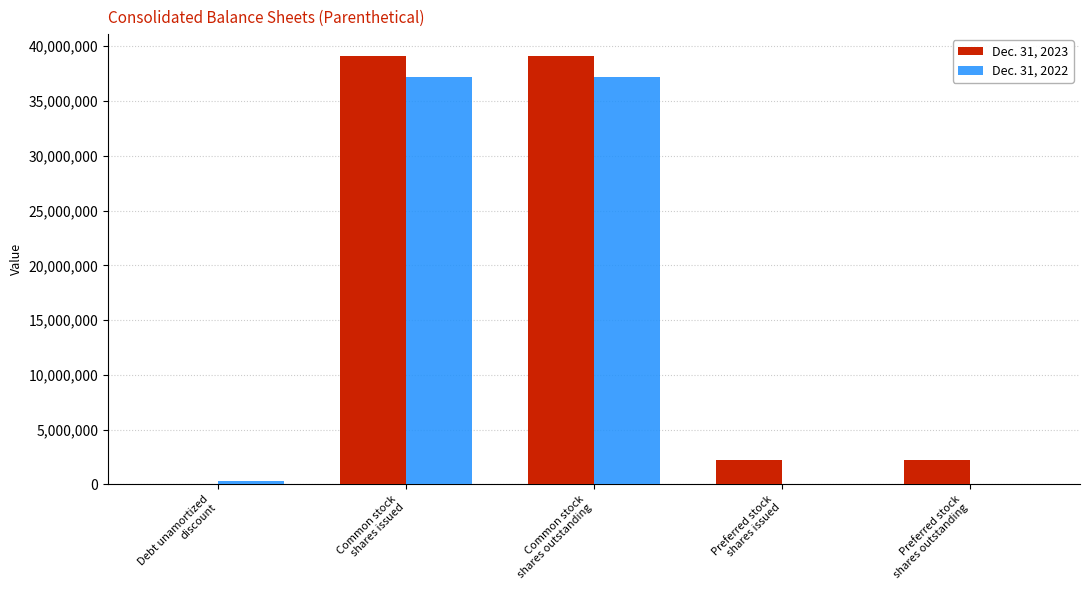

Is it true that Dec. 31, 2022 equals 17421460 at Preferred stock
shares issued?

False